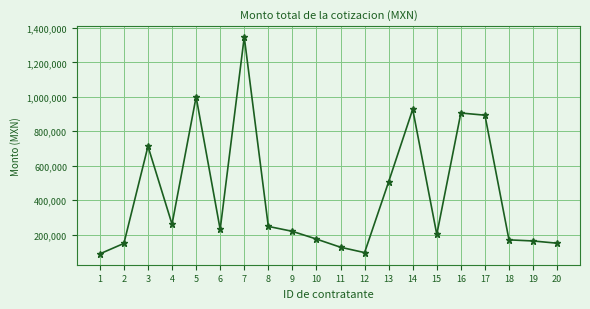

Where is the first local maximum?

3